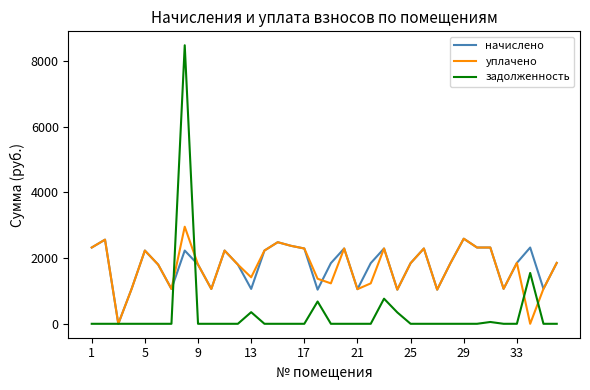

How many values in the уплачено series are below 1847?

17